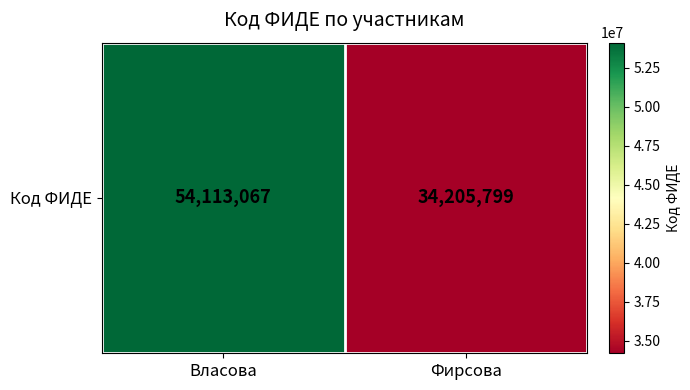

List the labels in order of value, largest first.

Власова, Фирсова